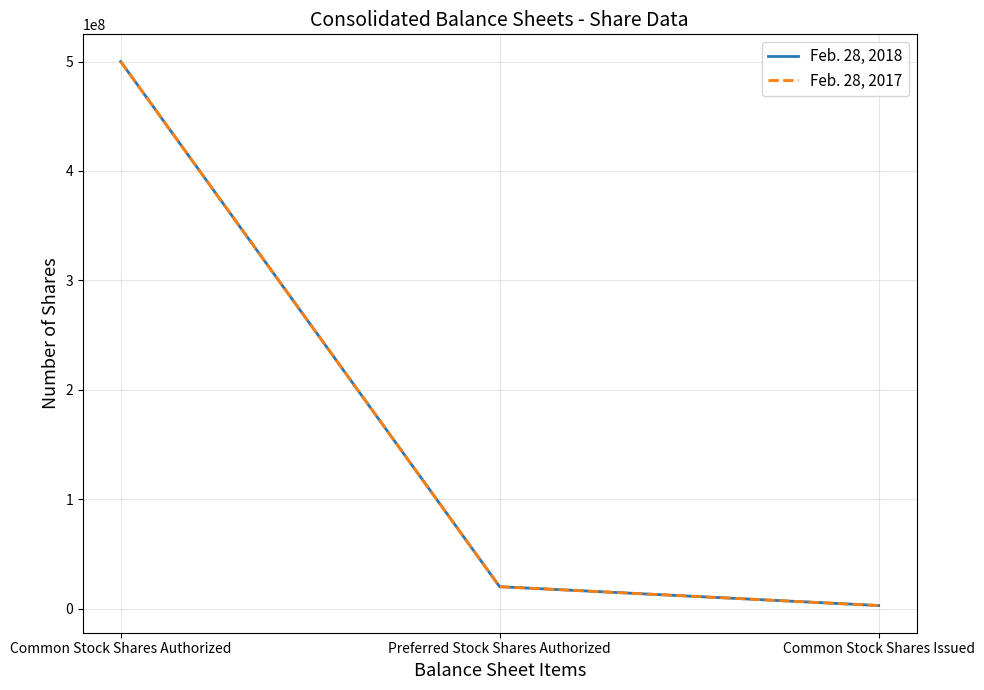

True or false: Feb. 28, 2018 has a value of 2802412 at Common Stock Shares Issued.

True